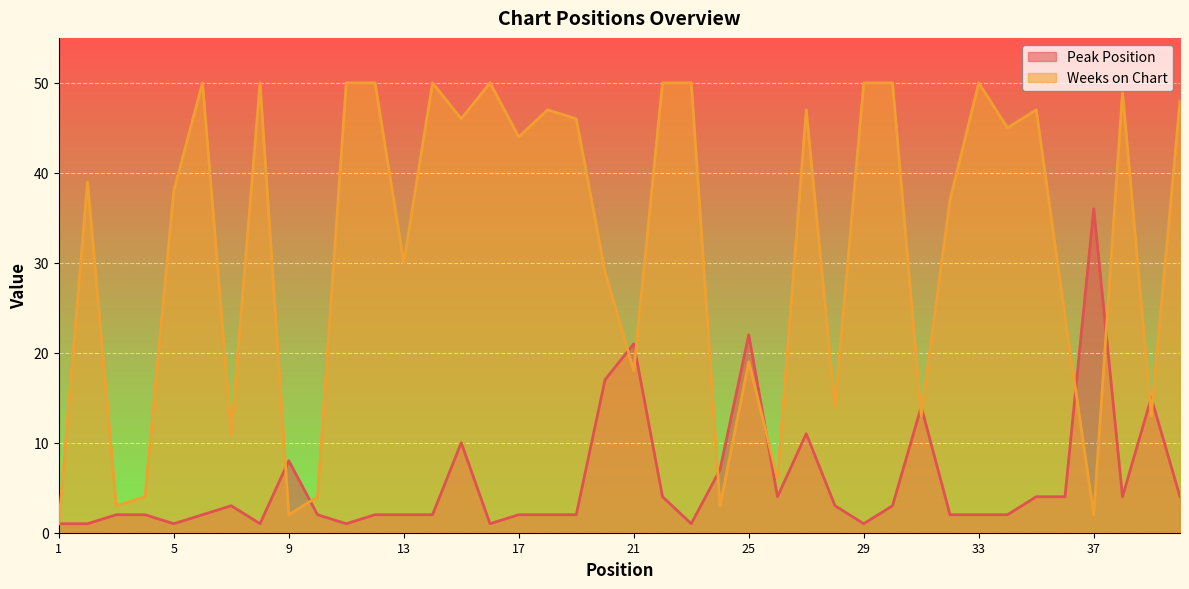

What is the difference between the maximum and minimum values in the Peak Position series?

35